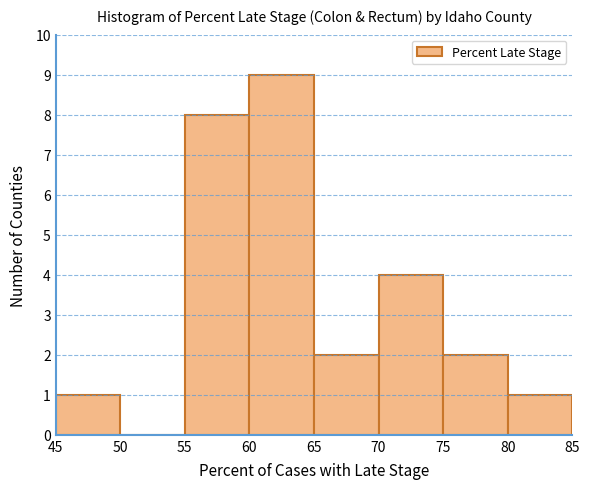

Reading left to right, list every bar in this chart as the range it spans on the x-axis followed by its height. The values are not printed on the chart, so give them approximately, as read against the axis.

45 to 50: 1
50 to 55: 0
55 to 60: 8
60 to 65: 9
65 to 70: 2
70 to 75: 4
75 to 80: 2
80 to 85: 1